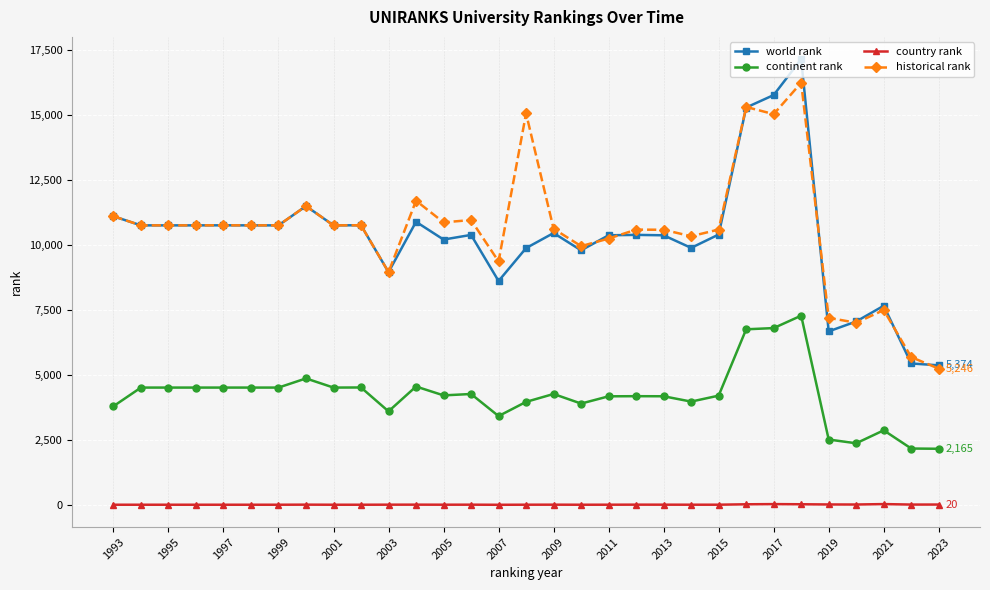

True or false: country rank and world rank cross at least once.

False